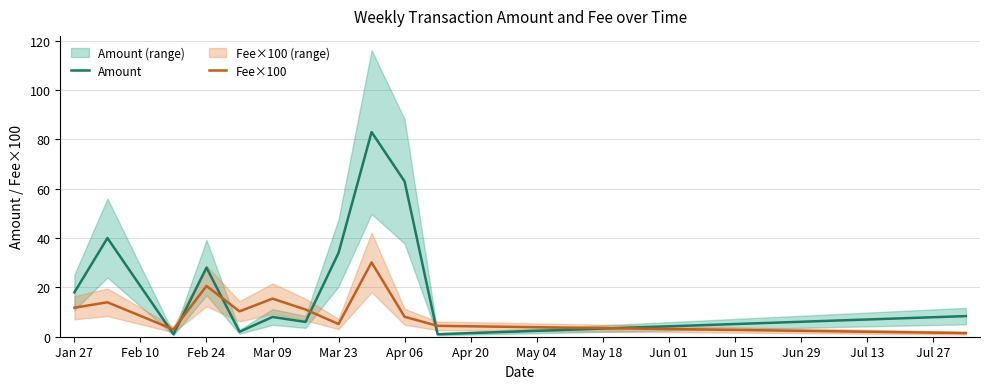

Which series ends up on top after the final intersection of Fee×100 and Amount?

Amount